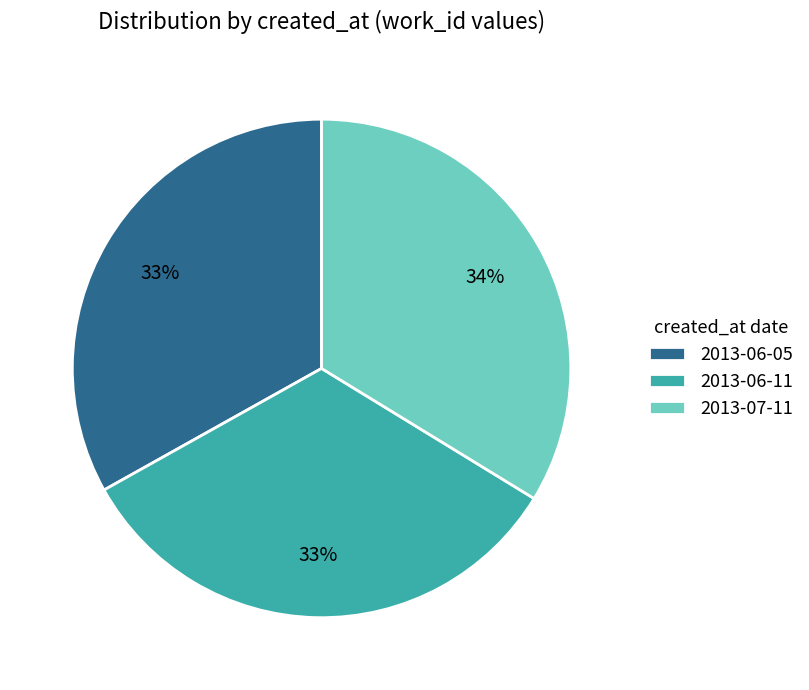

What is the ratio of the value at 2013-07-11 to the value at 2013-06-11?

1.0